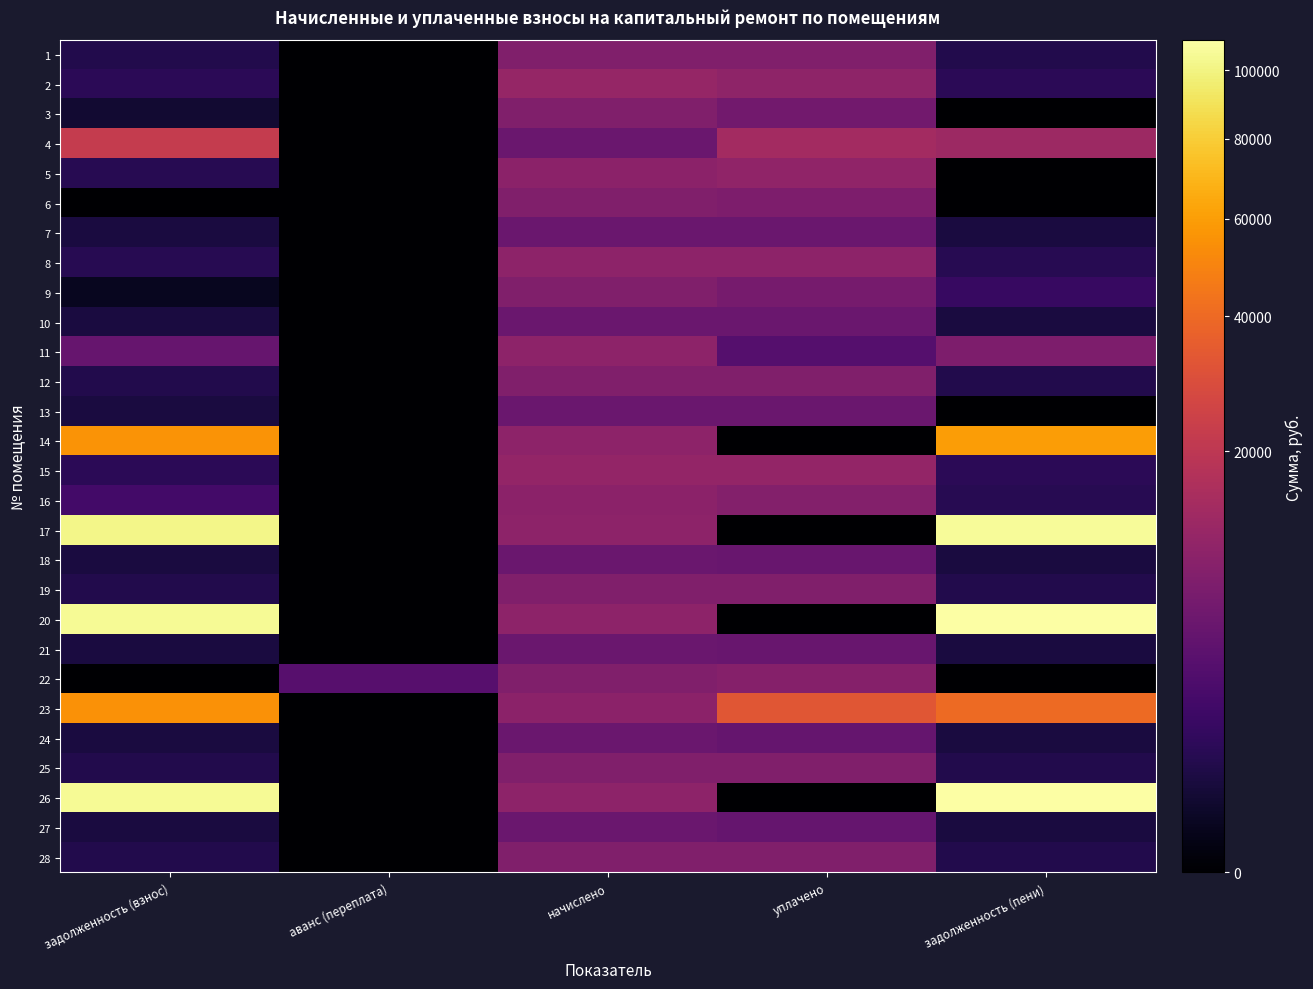

Reading left to right, what are all the values shown in this chart?

1: задолженность (взнос)=675.7	аванс (переплата)=0.0	начислено=8108.9	уплачено=8075.0	задолженность (пени)=675.7
2: задолженность (взнос)=944.9	аванс (переплата)=0.0	начислено=11323.7	уплачено=10402.0	задолженность (пени)=952.4
3: задолженность (взнос)=240.9	аванс (переплата)=0.0	начислено=8195.0	уплачено=6323.8	задолженность (пени)=0.0
4: задолженность (взнос)=21960.1	аванс (переплата)=0.0	начислено=5295.8	уплачено=14149.7	задолженность (пени)=12724.5
5: задолженность (взнос)=817.3	аванс (переплата)=0.0	начислено=9759.4	уплачено=10531.8	задолженность (пени)=0.0
6: задолженность (взнос)=0.0	аванс (переплата)=0.0	начислено=8223.7	уплачено=7604.0	задолженность (пени)=0.0
7: задолженность (взнос)=441.3	аванс (переплата)=0.0	начислено=5295.8	уплачено=5273.7	задолженность (пени)=441.3
8: задолженность (взнос)=838.4	аванс (переплата)=0.0	начислено=10060.8	уплачено=10018.7	задолженность (пени)=838.4
9: задолженность (взнос)=82.9	аванс (переплата)=0.0	начислено=8195.0	уплачено=6763.4	задолженность (пени)=1431.7
10: задолженность (взнос)=441.3	аванс (переплата)=0.0	начислено=5295.8	уплачено=5273.7	задолженность (пени)=441.3
11: задолженность (взнос)=5065.2	аванс (переплата)=0.0	начислено=10017.7	уплачено=3303.9	задолженность (пени)=7689.7
12: задолженность (взнос)=682.9	аванс (переплата)=0.0	начислено=8195.0	уплачено=8160.8	задолженность (пени)=682.9
13: задолженность (взнос)=441.3	аванс (переплата)=0.0	начислено=5295.8	уплачено=5295.8	задолженность (пени)=0.0
14: задолженность (взнос)=55871.5	аванс (переплата)=0.0	начислено=10017.7	уплачено=0.0	задолженность (пени)=59651.8
15: задолженность (взнос)=933.8	аванс (переплата)=0.0	начислено=11194.6	уплачено=11147.8	задолженность (пени)=932.9
16: задолженность (взнос)=2044.0	аванс (переплата)=0.0	начислено=9931.6	уплачено=8705.3	задолженность (пени)=830.3
17: задолженность (взнос)=101285.9	аванс (переплата)=0.0	начислено=10017.7	уплачено=0.0	задолженность (пени)=105906.2
18: задолженность (взнос)=440.1	аванс (переплата)=0.0	начислено=5281.6	уплачено=5259.5	задолженность (пени)=440.1
19: задолженность (взнос)=684.1	аванс (переплата)=0.0	начислено=8209.3	уплачено=8175.0	задолженность (пени)=684.1
20: задолженность (взнос)=104744.4	аванс (переплата)=0.0	начислено=10017.7	уплачено=0.0	задолженность (пени)=109450.2
21: задолженность (взнос)=440.1	аванс (переплата)=0.0	начислено=5281.6	уплачено=5259.5	задолженность (пени)=440.3
22: задолженность (взнос)=0.0	аванс (переплата)=3500.7	начислено=8209.3	уплачено=8800.0	задолженность (пени)=0.0
23: задолженность (взнос)=55165.8	аванс (переплата)=0.0	начислено=9903.5	уплачено=32500.0	задолженность (пени)=40266.6
24: задолженность (взнос)=440.1	аванс (переплата)=0.0	начислено=5281.6	уплачено=4841.4	задолженность (пени)=440.1
25: задолженность (взнос)=684.1	аванс (переплата)=0.0	начислено=8209.3	уплачено=8175.0	задолженность (пени)=684.1
26: задолженность (взнос)=104949.0	аванс (переплата)=0.0	начислено=10017.7	уплачено=0.0	задолженность (пени)=109642.8
27: задолженность (взнос)=440.1	аванс (переплата)=0.0	начислено=5281.6	уплачено=4841.4	задолженность (пени)=440.1
28: задолженность (взнос)=684.1	аванс (переплата)=0.0	начислено=8209.3	уплачено=8175.0	задолженность (пени)=684.1